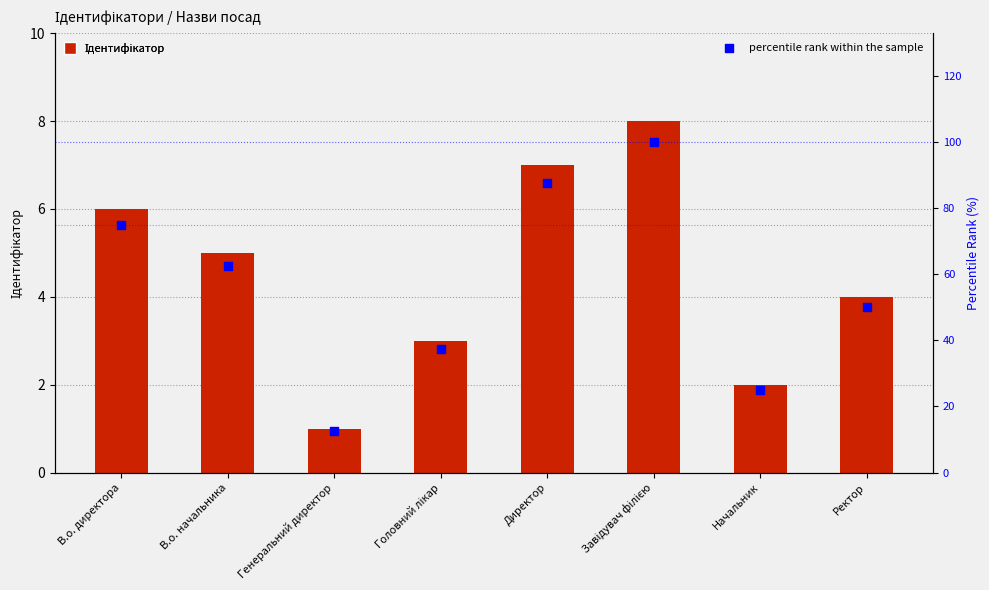

Which series has the widest spread of Y values?

percentile rank within the sample